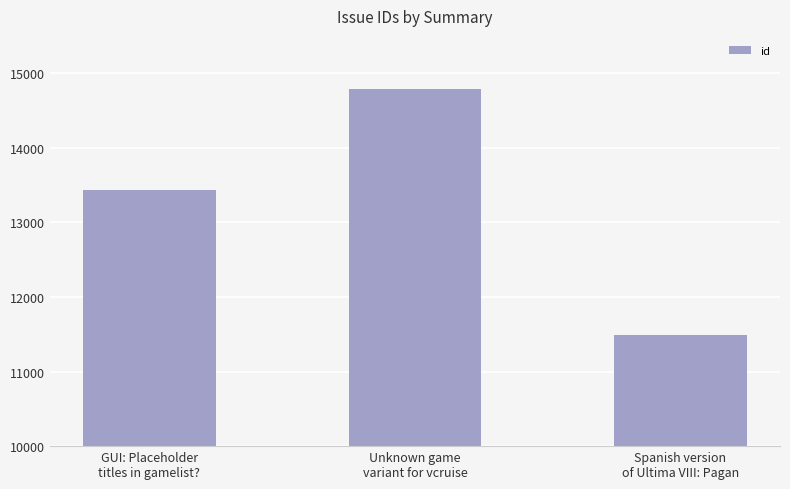

What is the change in value from GUI: Placeholder
titles in gamelist? to Spanish version
of Ultima VIII: Pagan?

-1945